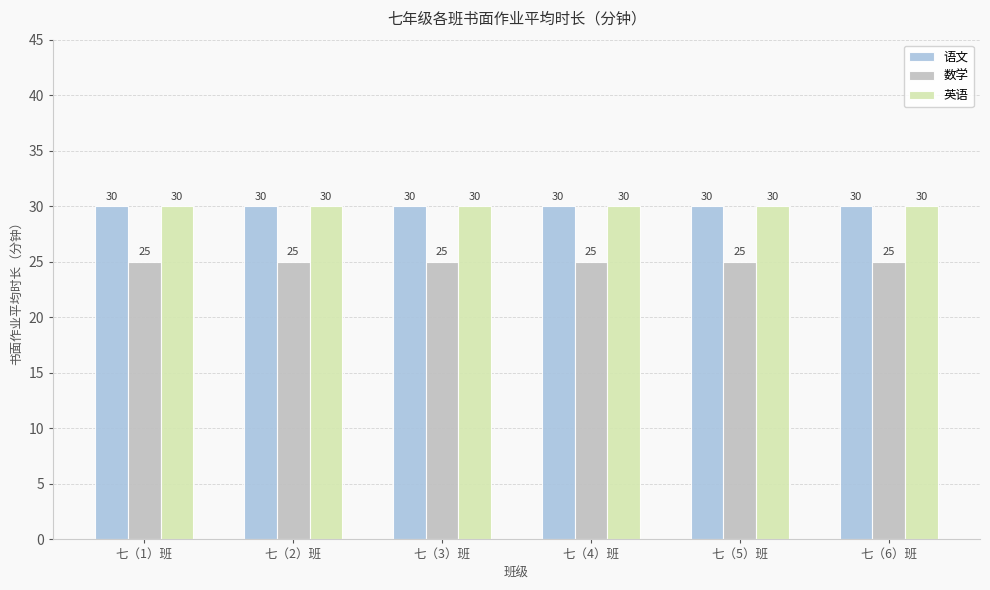

What is the total value across all series at 七（3）班?

85